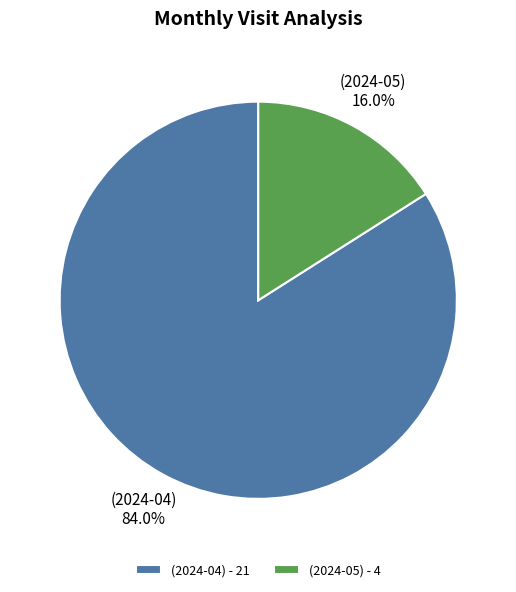

How many slices are in this pie chart?

2